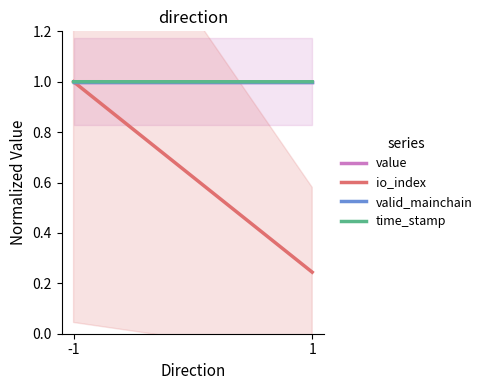

Which series has the largest range (max minus min)?

io_index